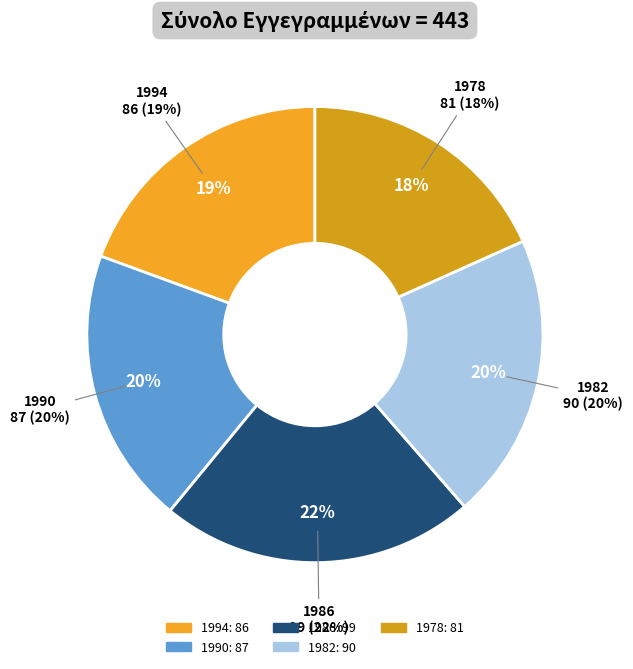

The 1994 slice represents 19% of the pie. True or false?

True